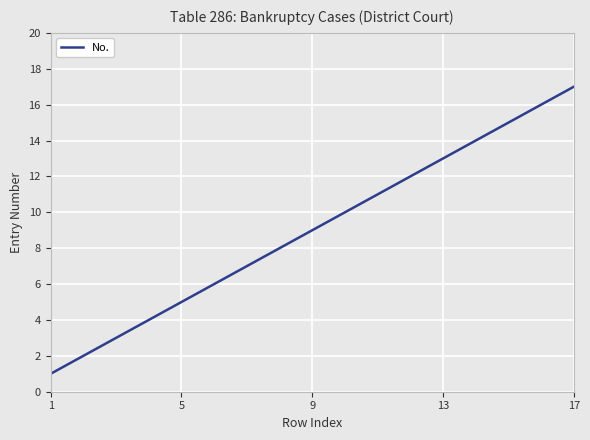

What is the difference between the maximum and minimum values?

16